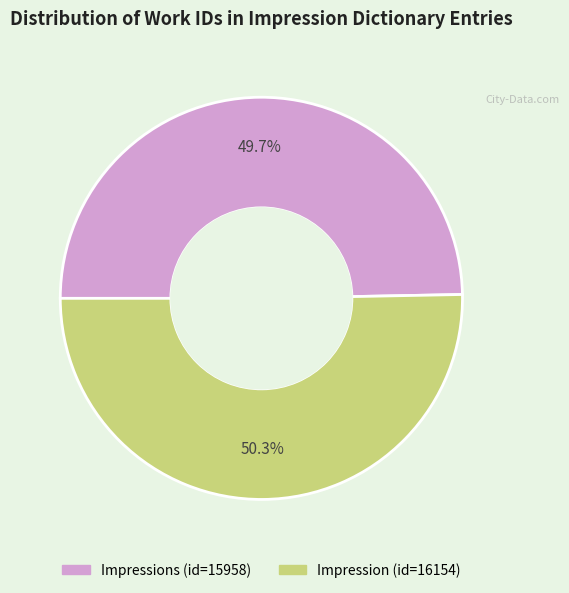

To the nearest percent, what is the average slice percentage?

50%